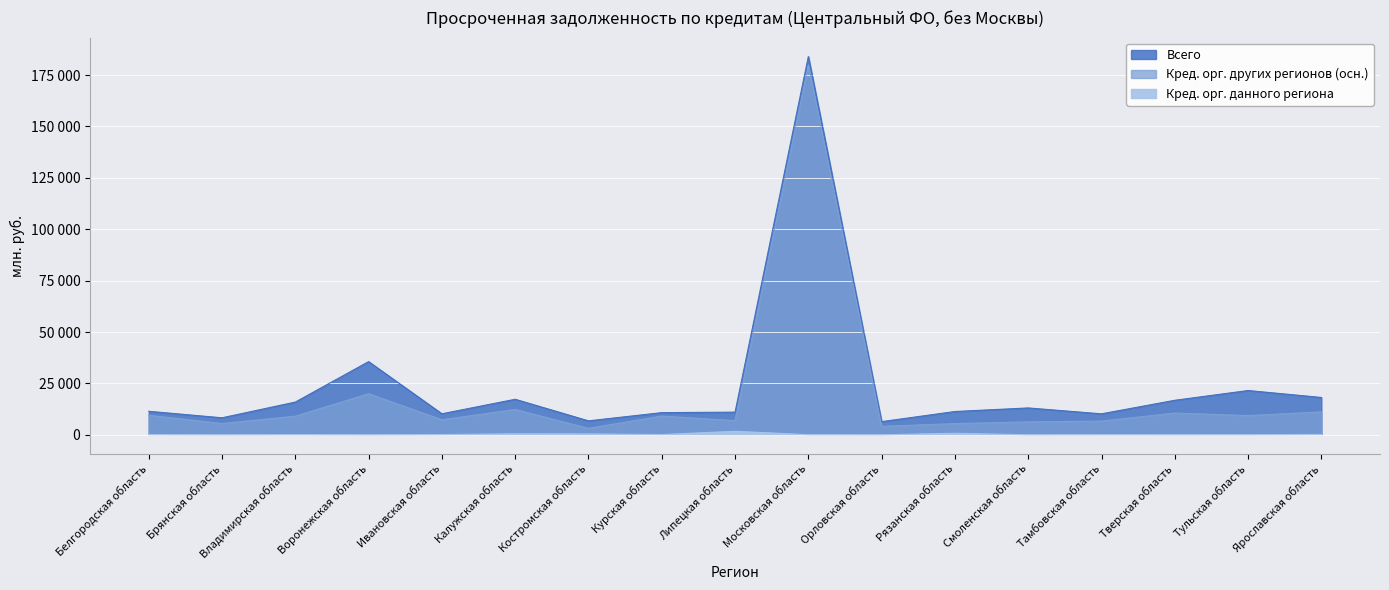

List the series in order of their overall mean, lowest first.

Кред. орг. данного региона, Кред. орг. других регионов (осн.), Всего